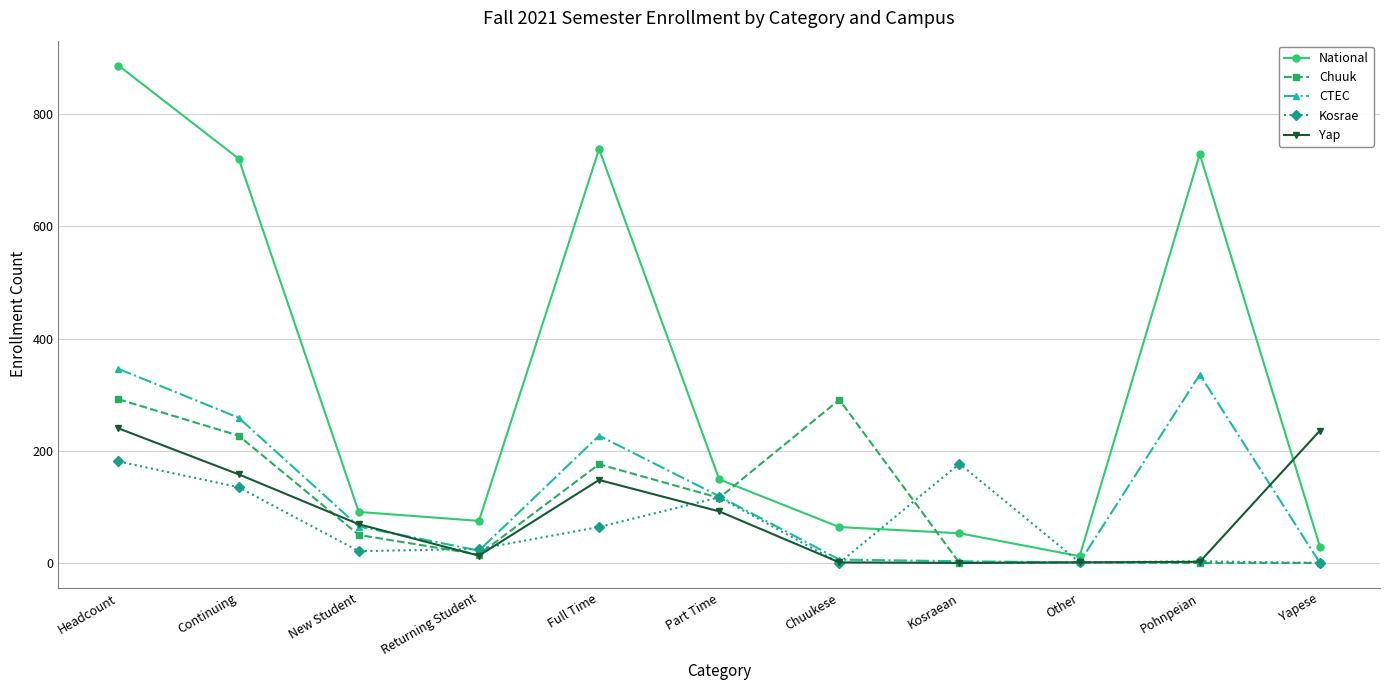

How many lines are shown in the chart?

5